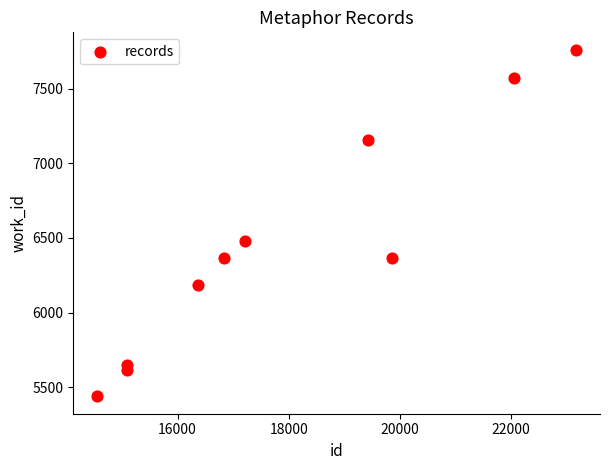

What is the range of Y values (max minus min)?

2321